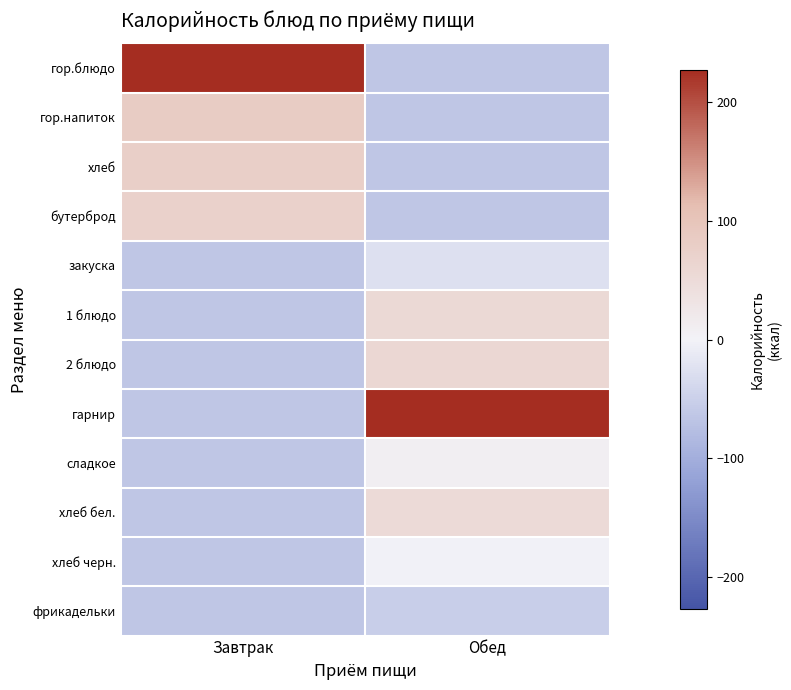

Reading left to right, transcribe all the data shown in this chart.

гор.блюдо: Завтрак=227.0	Обед=-65.0
гор.напиток: Завтрак=84.0	Обед=-65.0
хлеб: Завтрак=76.6	Обед=-65.0
бутерброд: Завтрак=71.0	Обед=-65.0
закуска: Завтрак=-65.0	Обед=-26.2
1 блюдо: Завтрак=-65.0	Обед=55.2
2 блюдо: Завтрак=-65.0	Обед=59.0
гарнир: Завтрак=-65.0	Обед=226.0
сладкое: Завтрак=-65.0	Обед=8.2
хлеб бел.: Завтрак=-65.0	Обед=53.0
хлеб черн.: Завтрак=-65.0	Обед=-1.4
фрикадельки: Завтрак=-65.0	Обед=-53.0